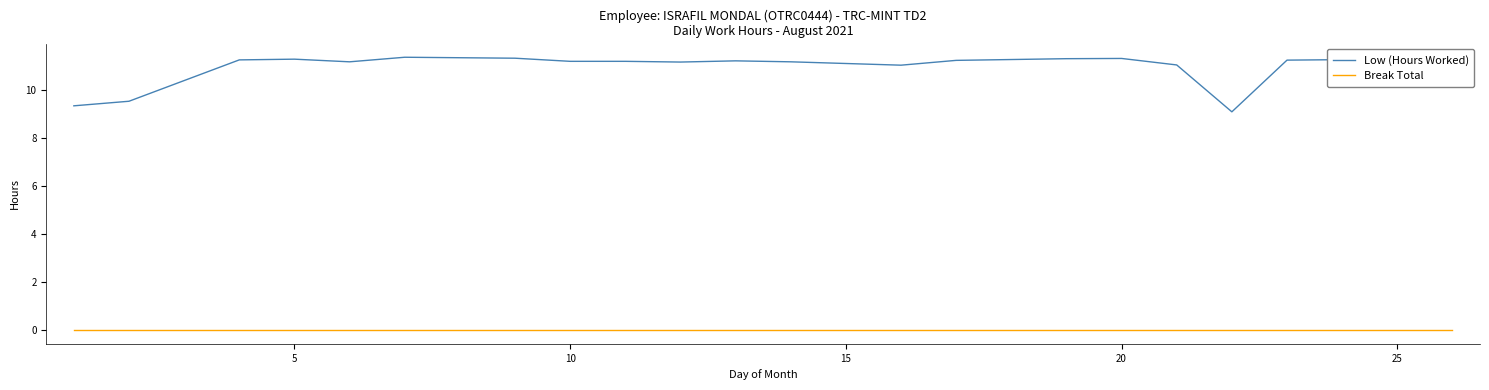

Which series has the largest total across all categories?

Low (Hours Worked)